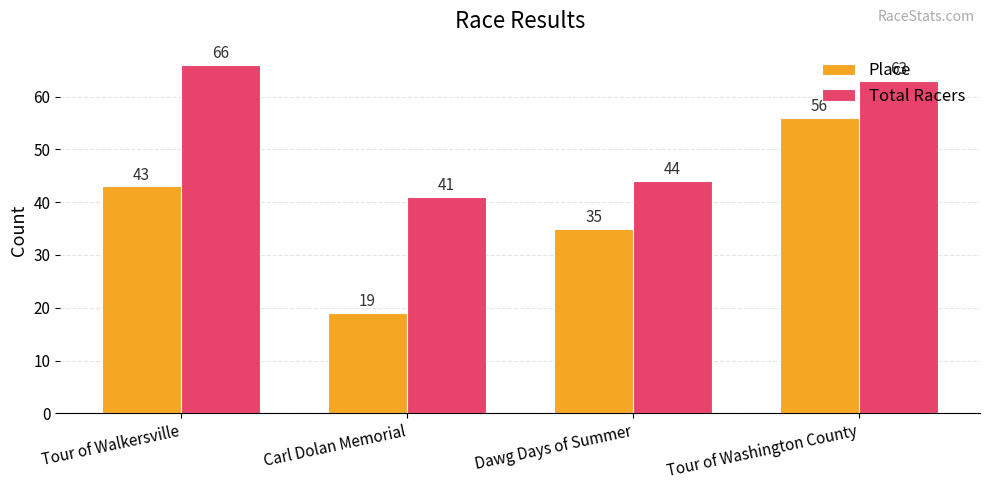

Count the Place values in the range 35 to 56.

3